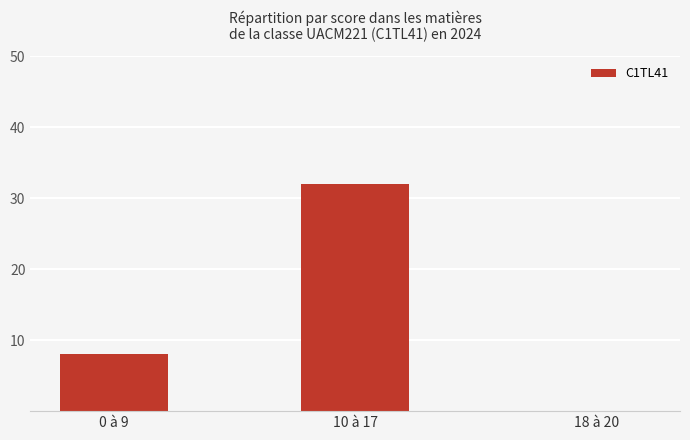

How many values are above zero?

2